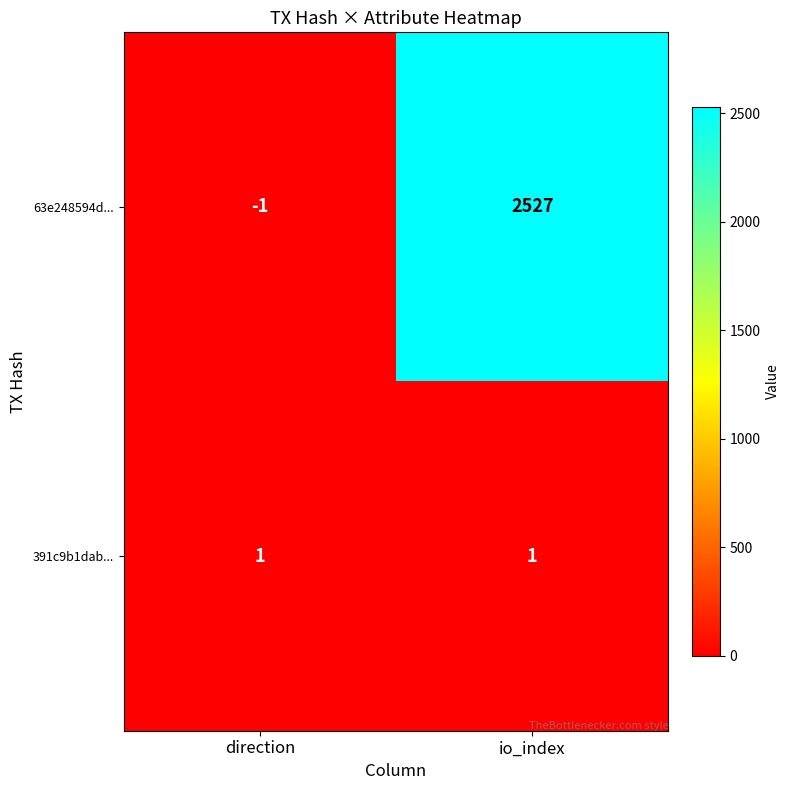

What is the difference between the 63e248594d... values at direction and io_index?

2528